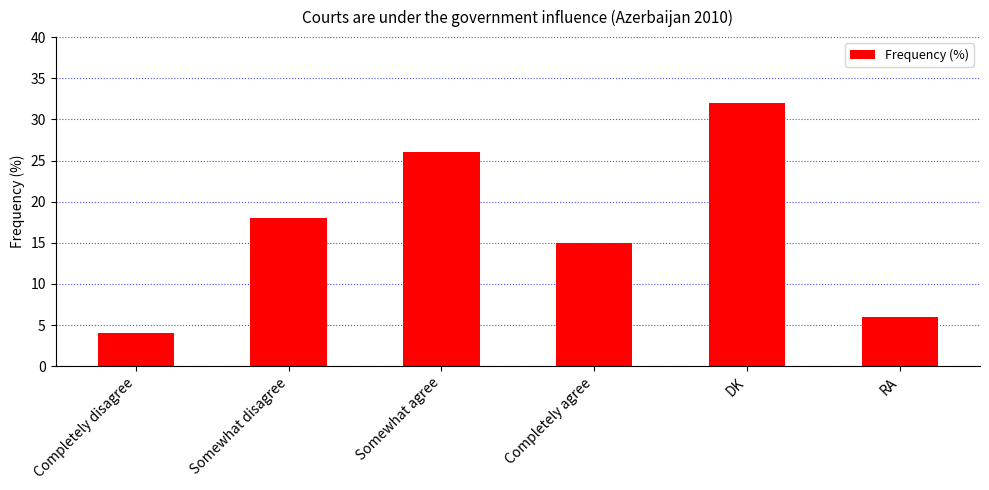

Rank the categories by value from lowest to highest.

Completely disagree, RA, Completely agree, Somewhat disagree, Somewhat agree, DK